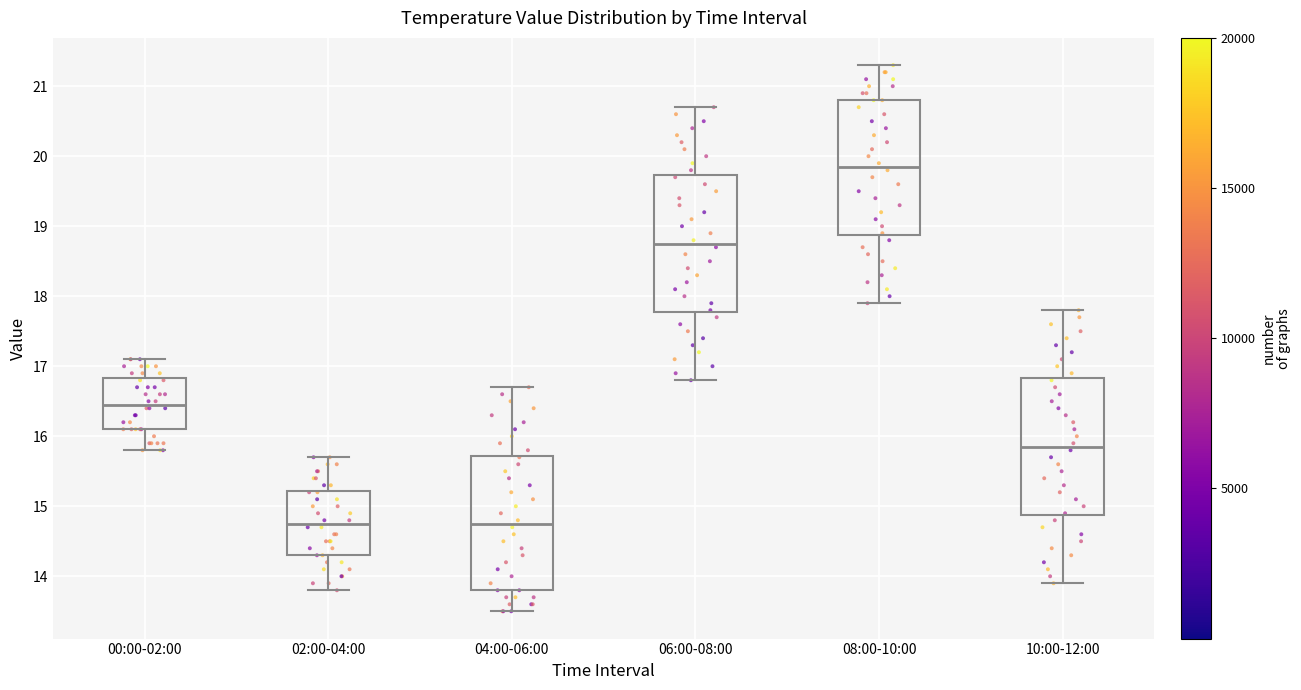

Reading left to right, read every box against the y-axis: the position of its median line, the range the box covers, and the ends of its whiskers. The values are not printed on the chart, so give them approximately, as read against the axis.

00:00-02:00: median 16.5, box 16.1 to 16.8, whiskers 15.8 to 17.1
02:00-04:00: median 14.8, box 14.3 to 15.2, whiskers 13.8 to 15.7
04:00-06:00: median 14.8, box 13.8 to 15.7, whiskers 13.5 to 16.7
06:00-08:00: median 18.8, box 17.8 to 19.7, whiskers 16.8 to 20.7
08:00-10:00: median 19.9, box 18.9 to 20.8, whiskers 17.9 to 21.3
10:00-12:00: median 15.9, box 14.9 to 16.8, whiskers 13.9 to 17.8